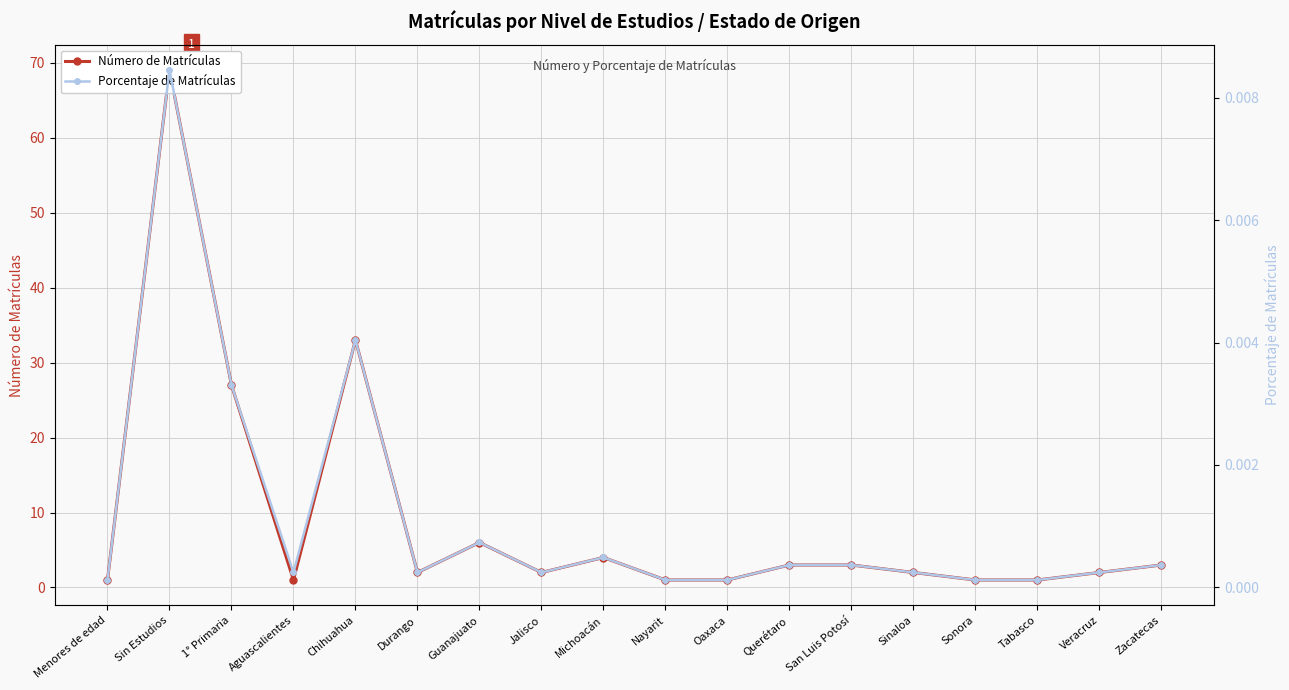

What position from the right is San Luis Potosí?

6